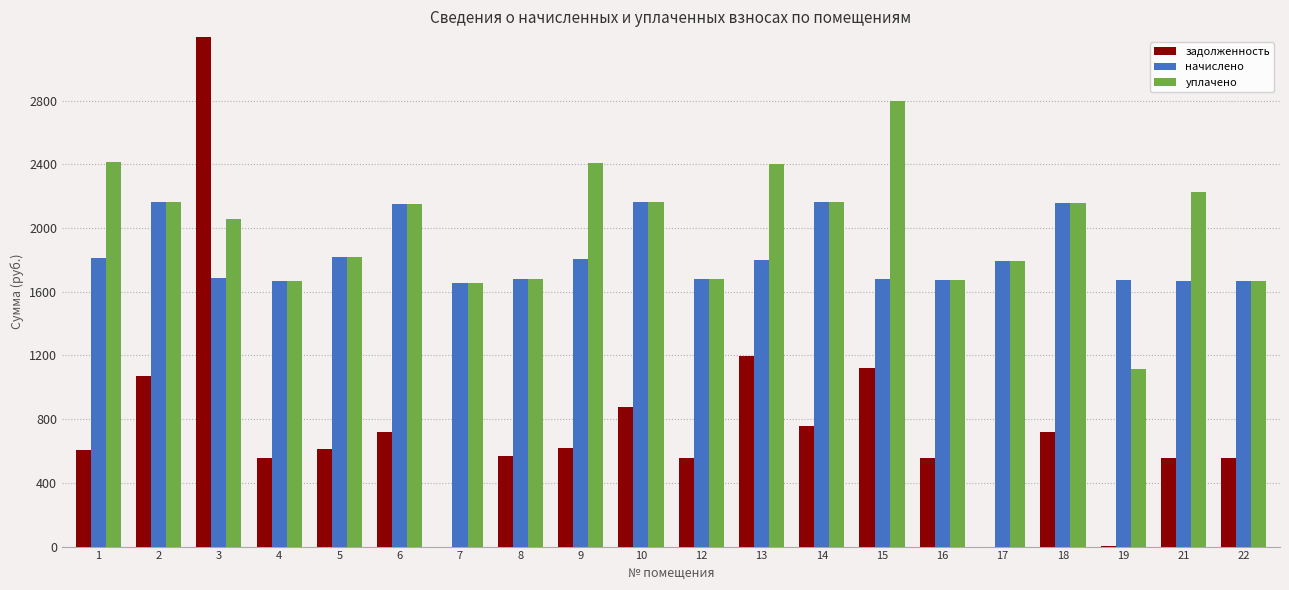

Reading right to left, extract all data points from this chart.

задолженность: 555.5	556.7	1.8	719.0	0.0	558.0	1118.4	756.8	1199.5	559.2	875.0	615.8	566.0	0.0	717.7	614.4	556.7	6178.1	1071.7	603.4
начислено: 1666.5	1670.2	1673.9	2156.9	1795.6	1673.9	1677.6	2164.3	1799.2	1677.6	2164.3	1806.6	1681.3	1651.8	2153.2	1817.7	1670.2	1685.0	2164.3	1810.3
уплачено: 1666.5	2227.0	1115.9	2156.9	1795.6	1673.9	2796.0	2165.9	2399.0	1677.6	2164.3	2408.8	1681.3	1651.8	2153.2	1817.7	1670.2	2056.6	2164.3	2413.8